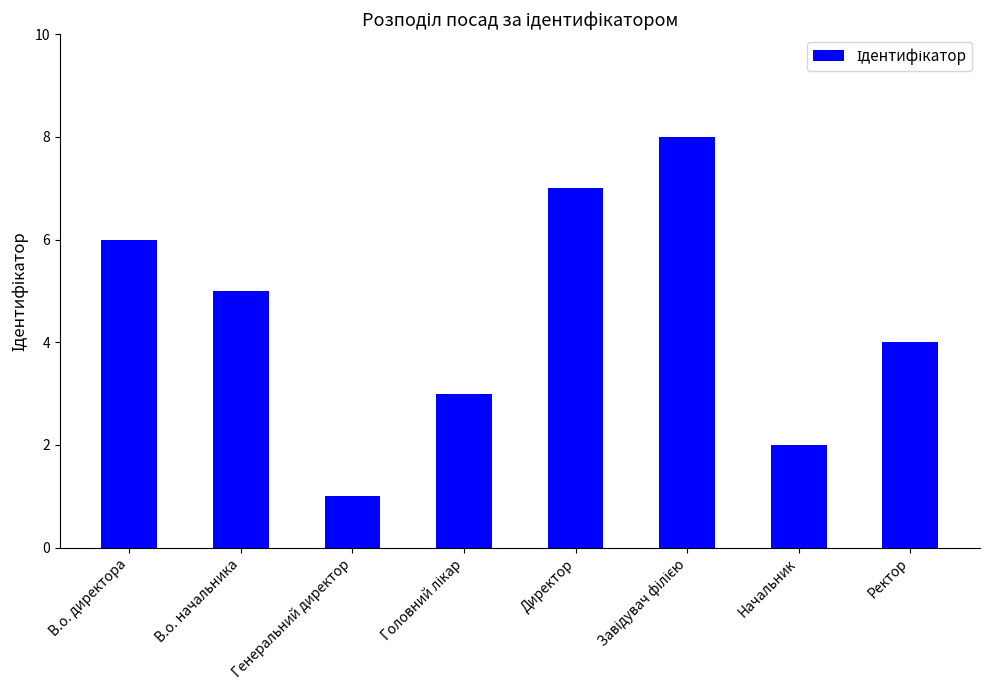

What position from the left is В.о. директора?

1